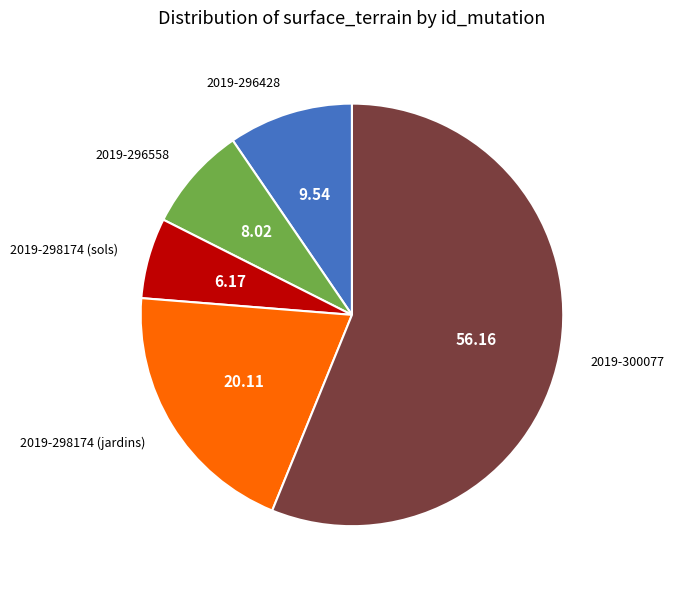

How many segments does this pie chart have?

5